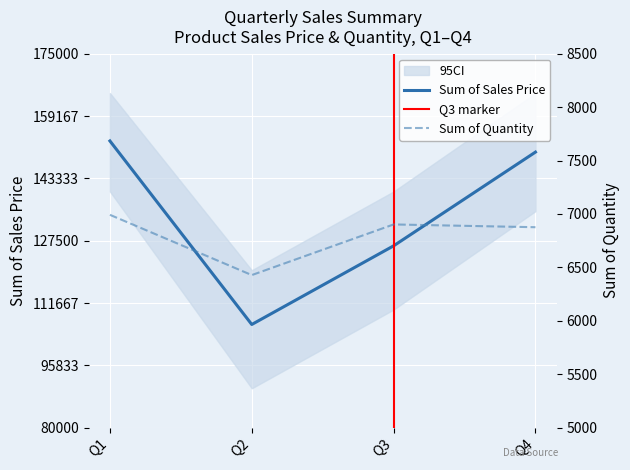

How many lines are shown in the chart?

2